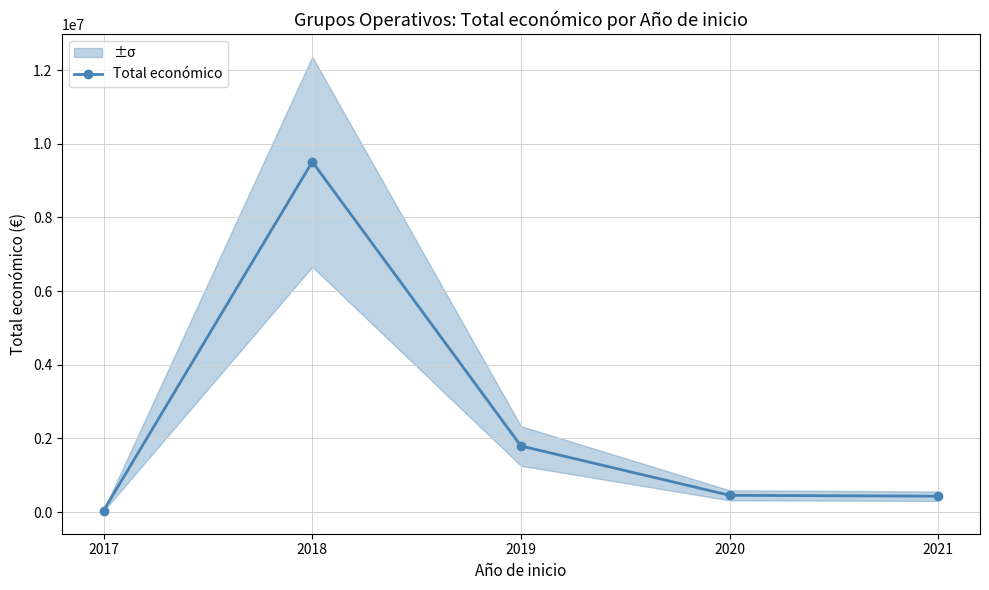

What is the difference between the second highest and minimum values?

1753910